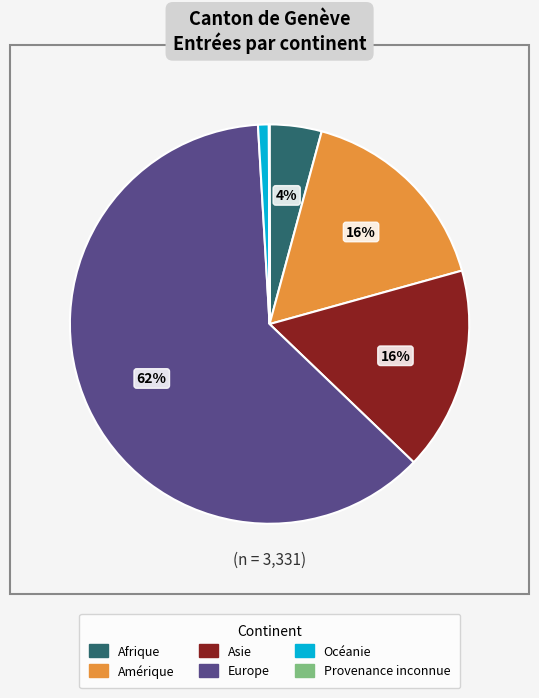

Which category has the biggest portion of the pie?

Europe